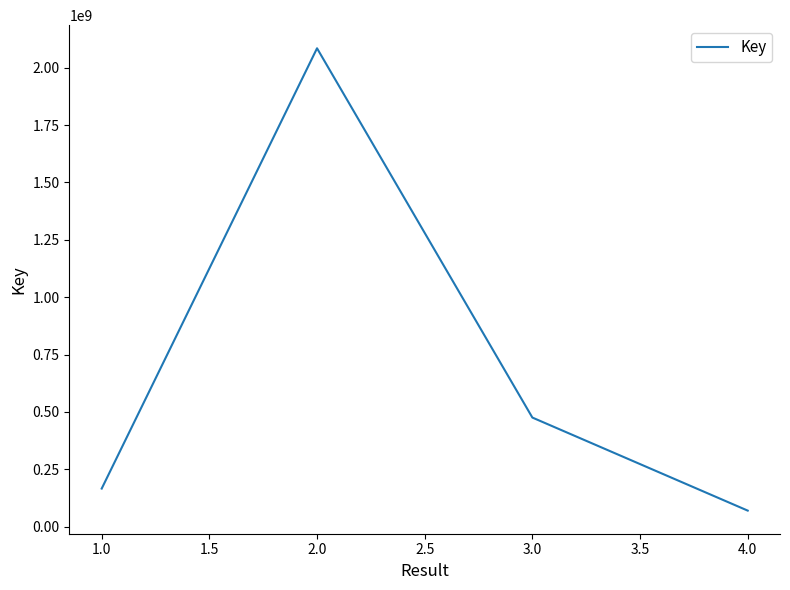

How many interior local peaks (higher than both neighbors) does the data have?

1